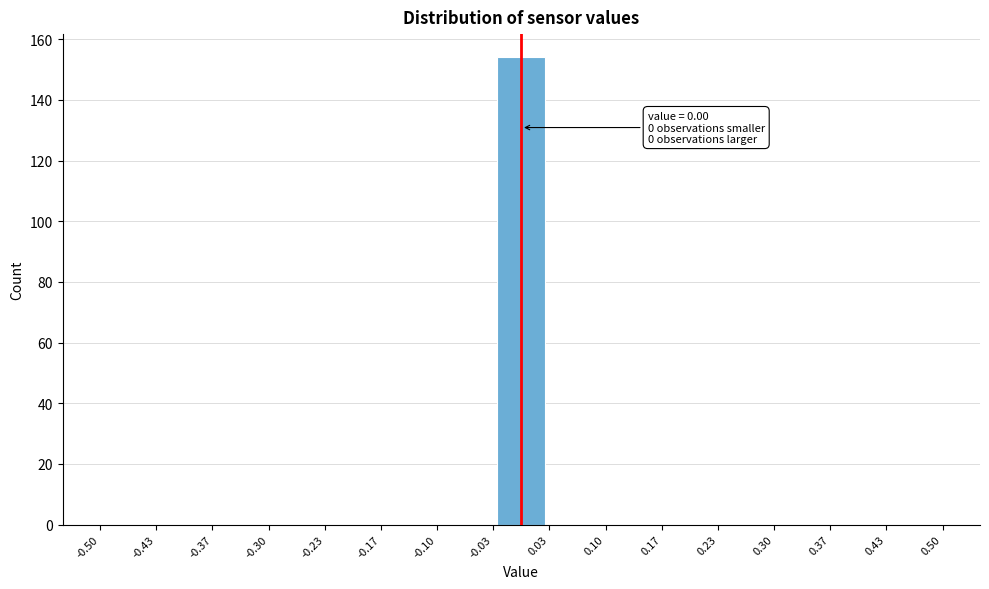

Which range on the x-axis has the tallest bar?

-0.03 to 0.03